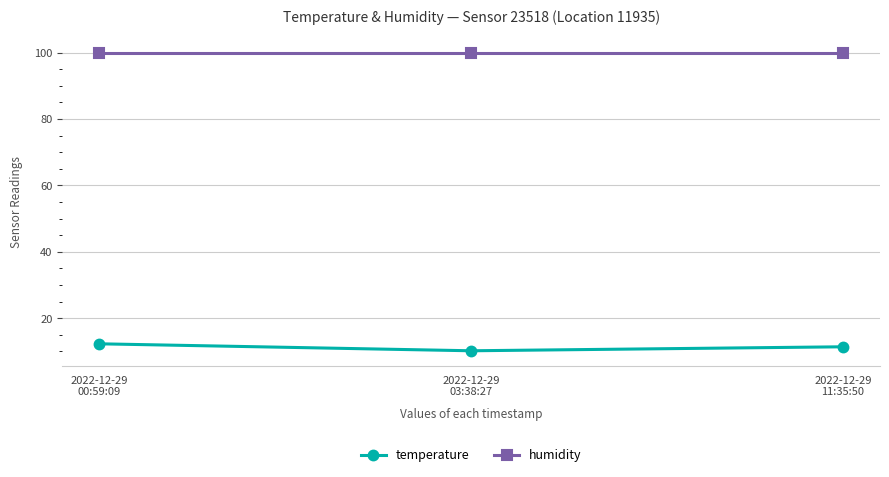

The value of temperature at 2022-12-29
11:35:50 is 11.4. True or false?

True